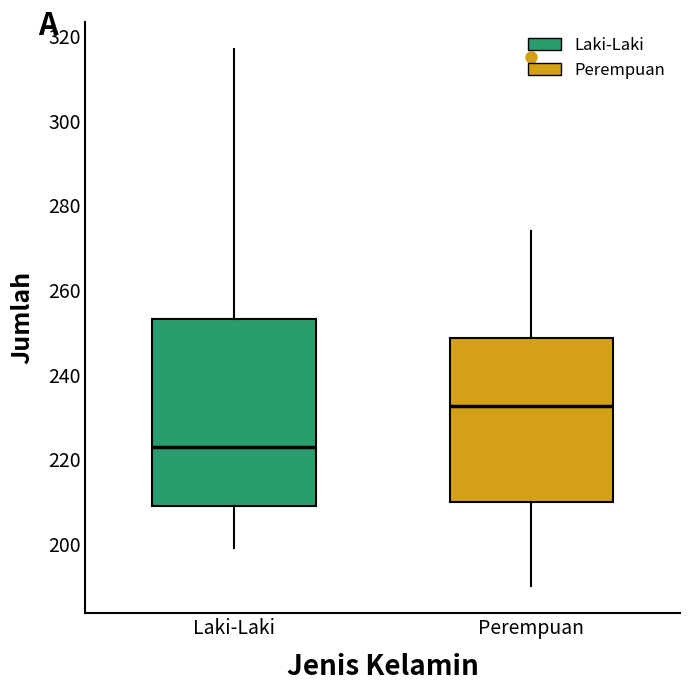

Where does the lower whisker of the box for Perempuan end on the y-axis? The values are not printed on the chart, so give them approximately, as read against the axis.

190